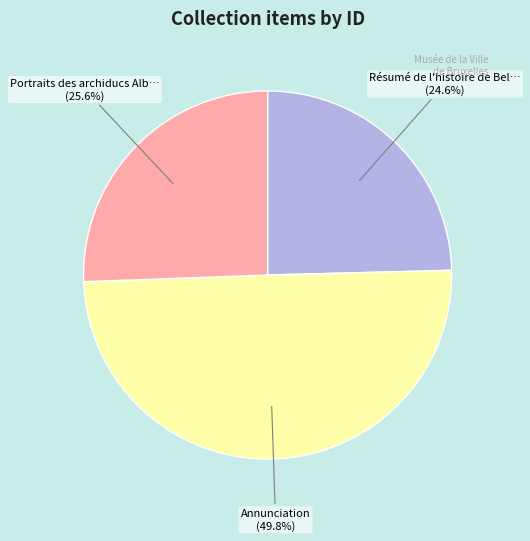

How many slices are in this pie chart?

3